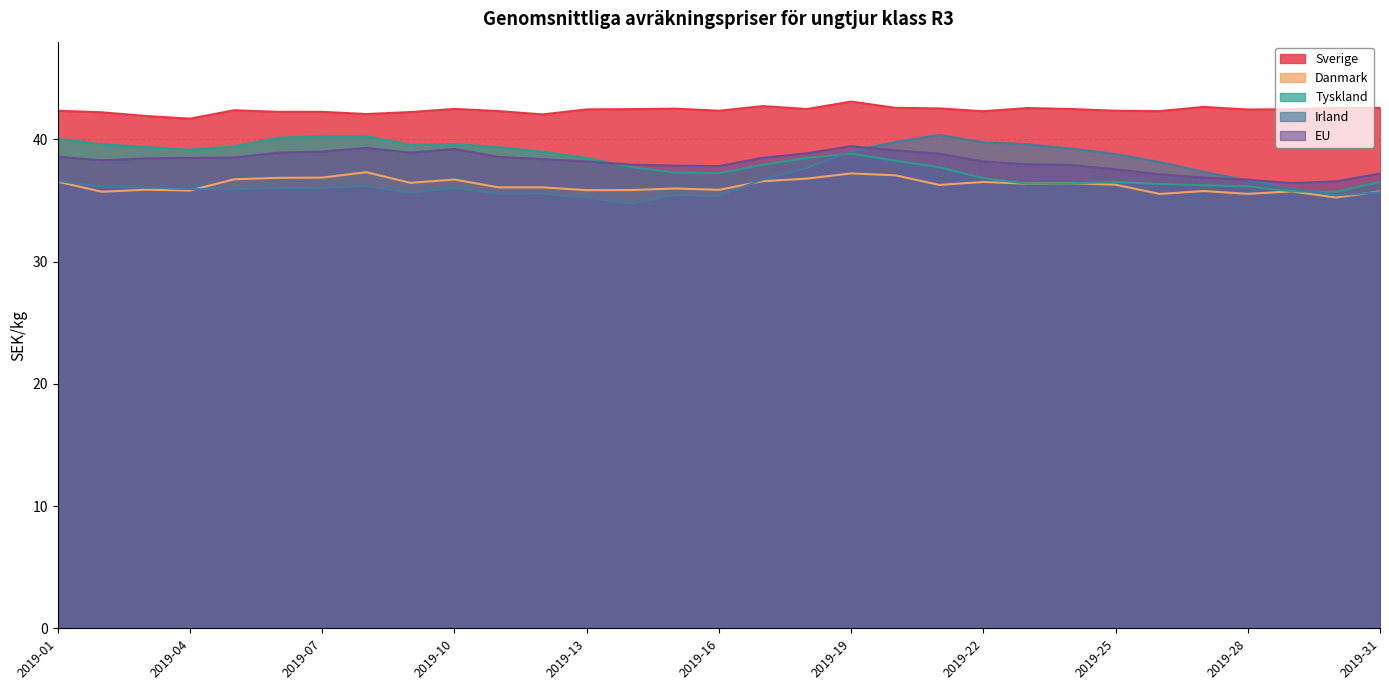

What is the total value across all series at 2019-13?

190.2